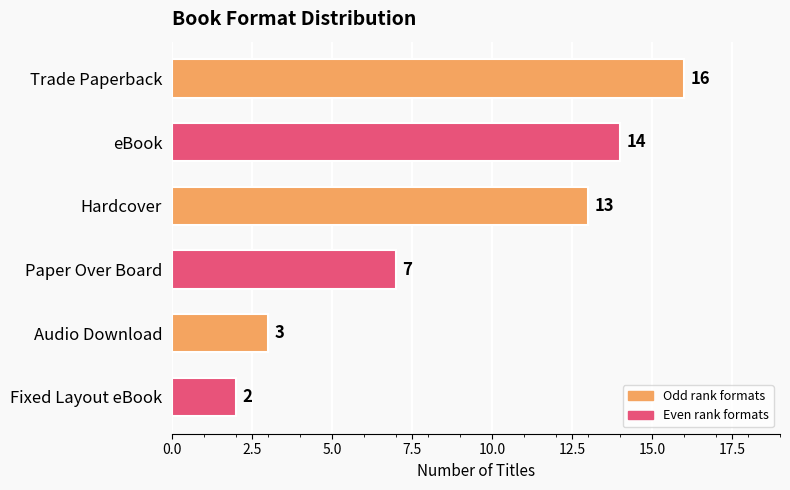

How many data points are less than 13?

3